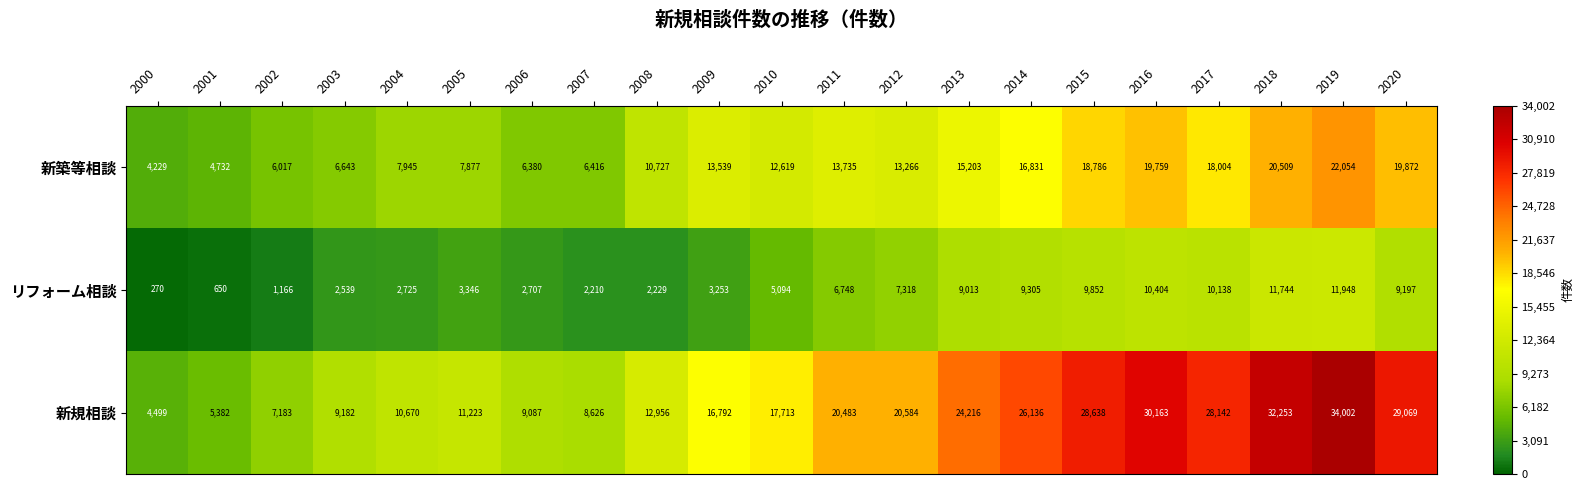

How many distinct data groups are displayed?

3